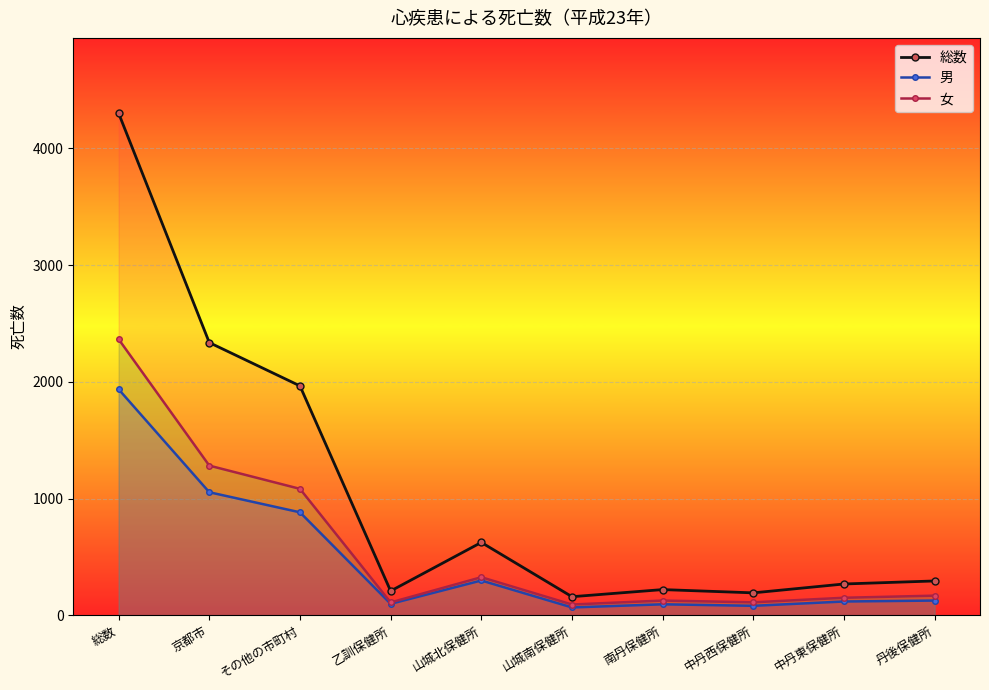

At which category does 男 reach its first local valley?

乙訓保健所